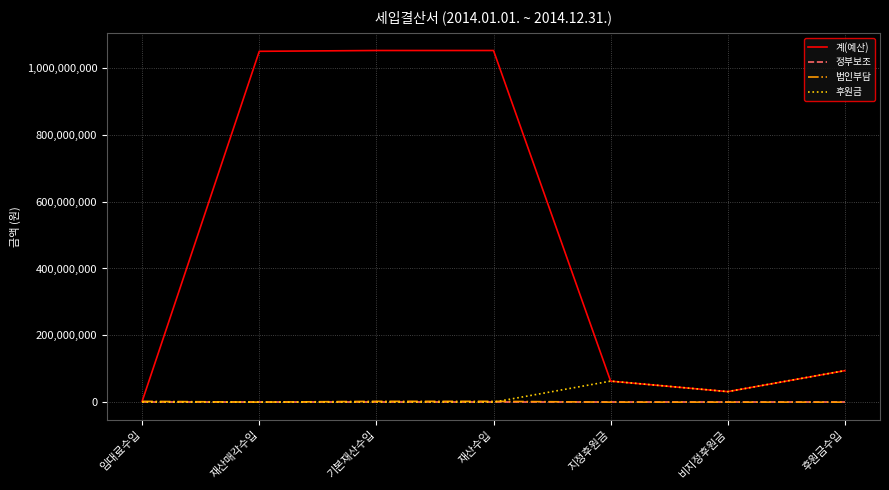

What is the difference between the highest and lowest values at 비지정후원금?

31472000